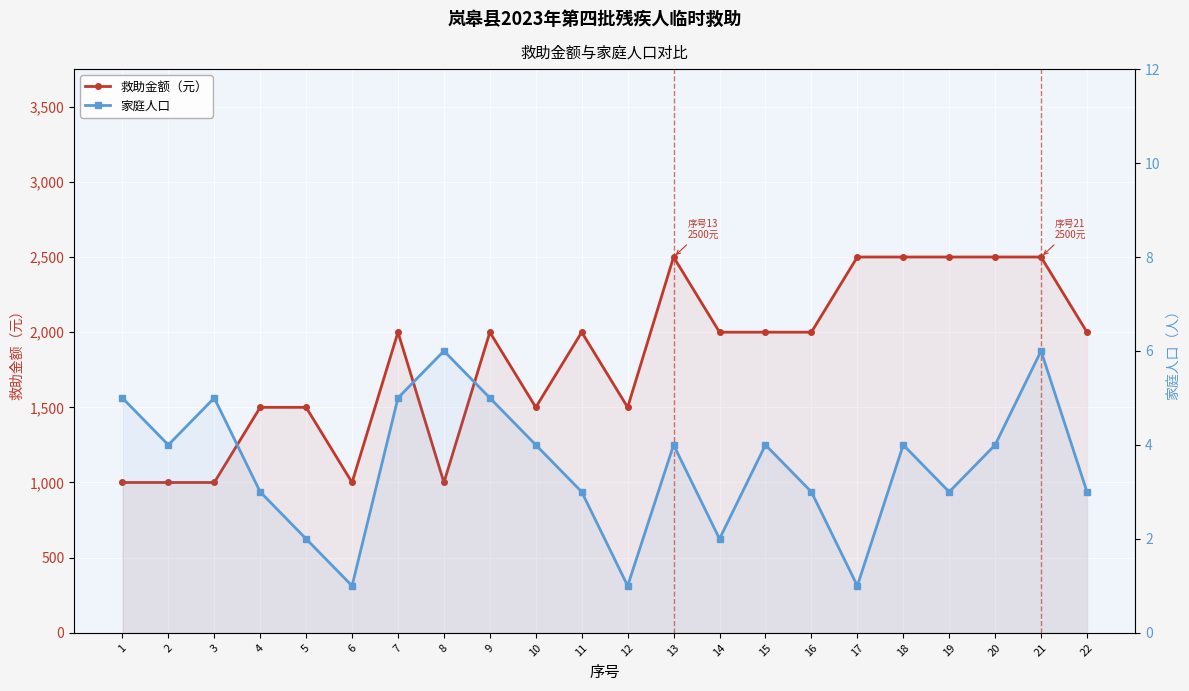

True or false: 家庭人口 and 救助金额（元） cross at least once.

False